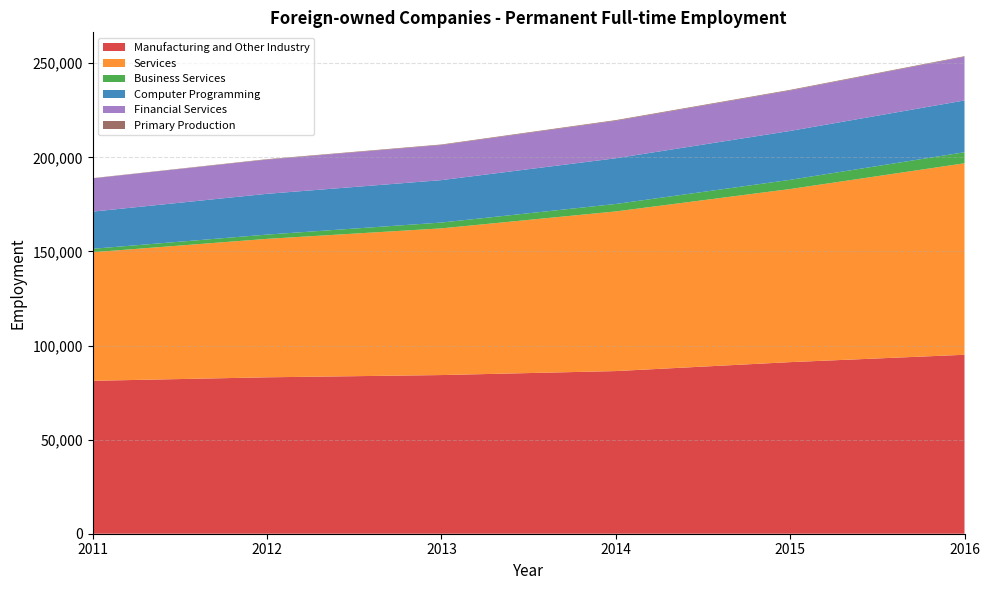

Between 2014 and 2016, which is larger?

2016